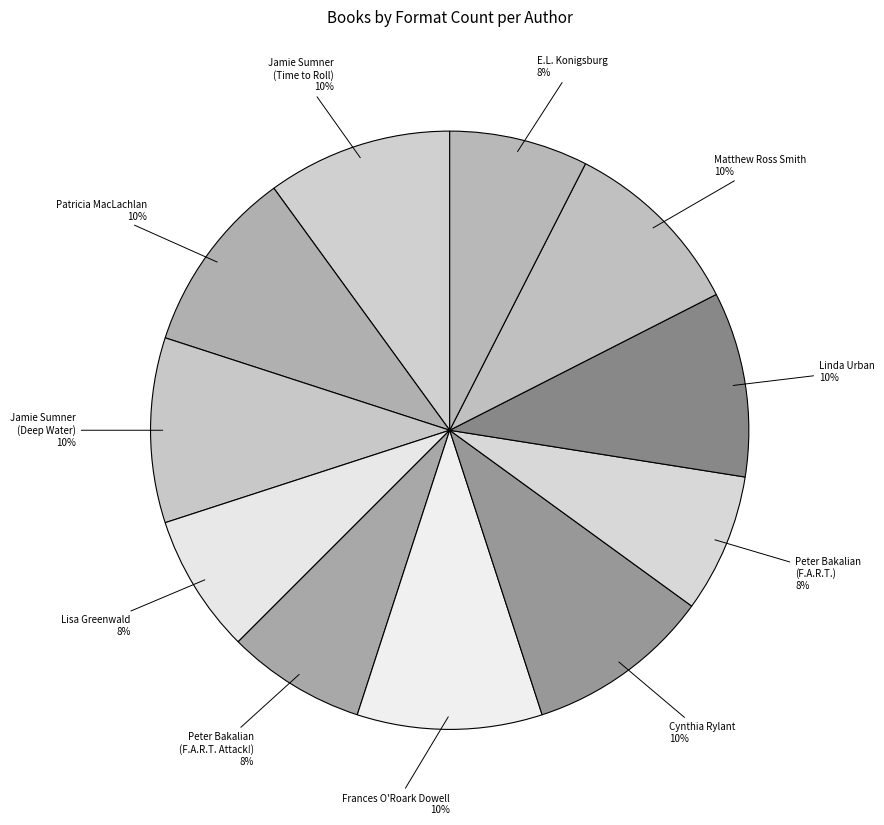

To the nearest percent, what is the average slice percentage?

9%